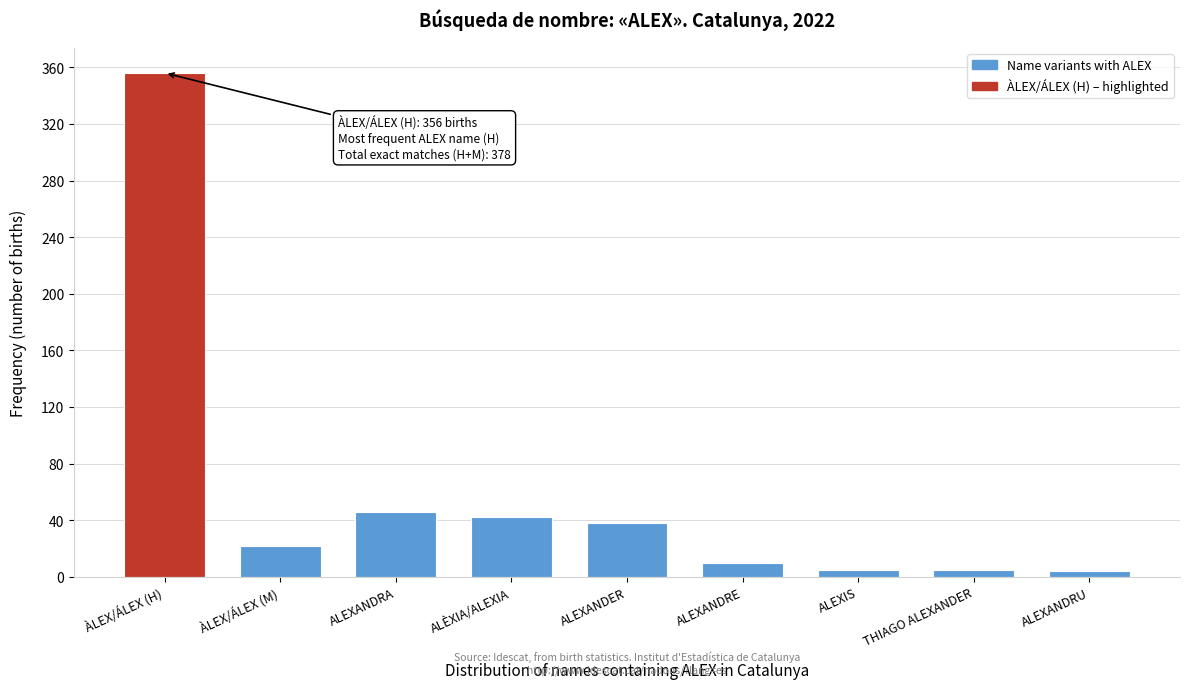

The value at ALÈXIA/ALEXIA is 29. True or false?

False